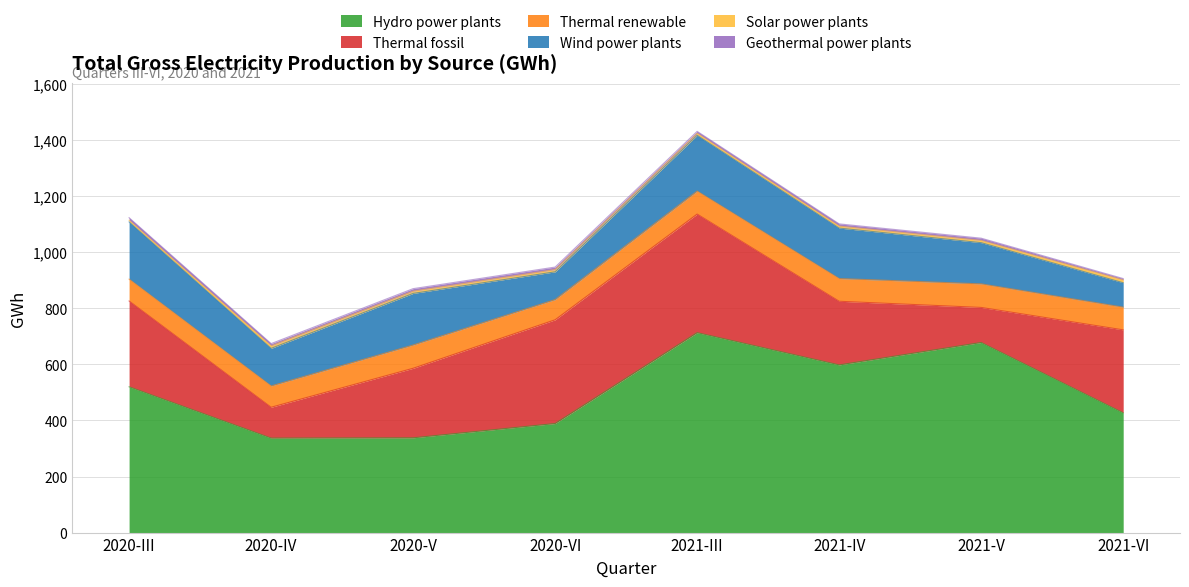

Which label corresponds to the largest value in the chart?

2021-III